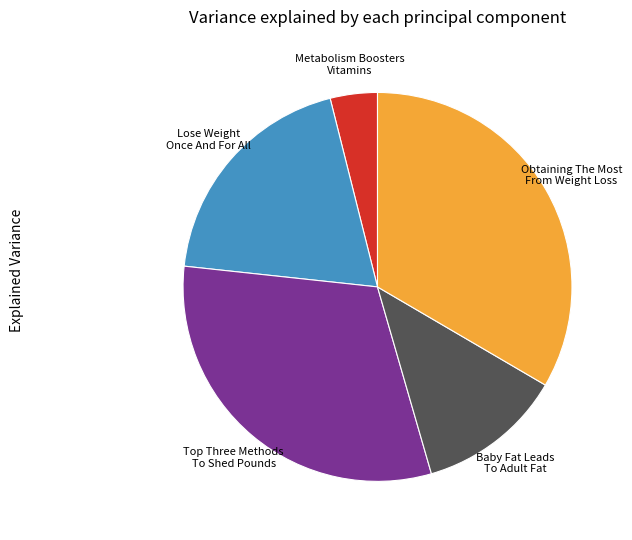

Is the sum of Obtaining The Most From Weight Loss and Metabolism Boosters Vitamins greater than half?

No